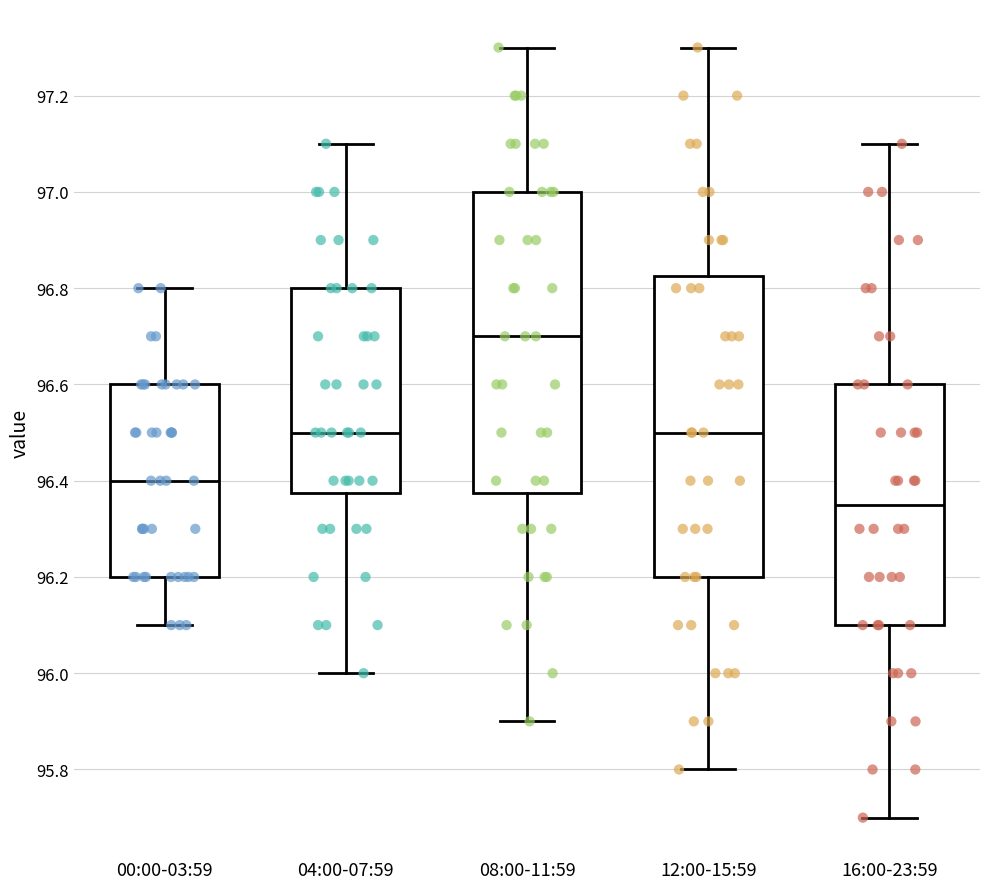

Which box's median line is the lowest?

16:00-23:59